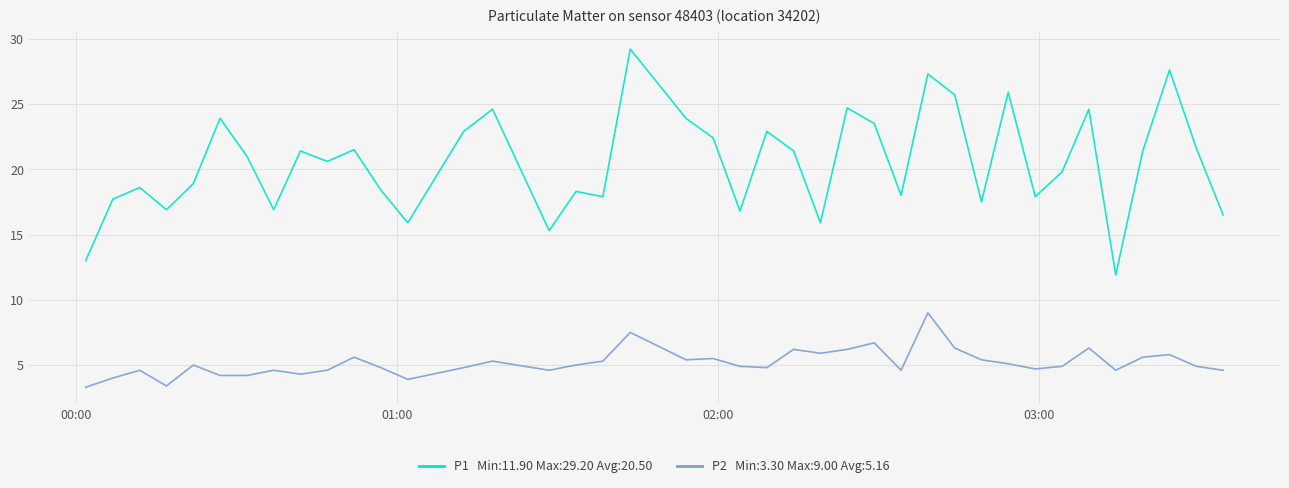

What is the minimum value shown in the chart?

3.3